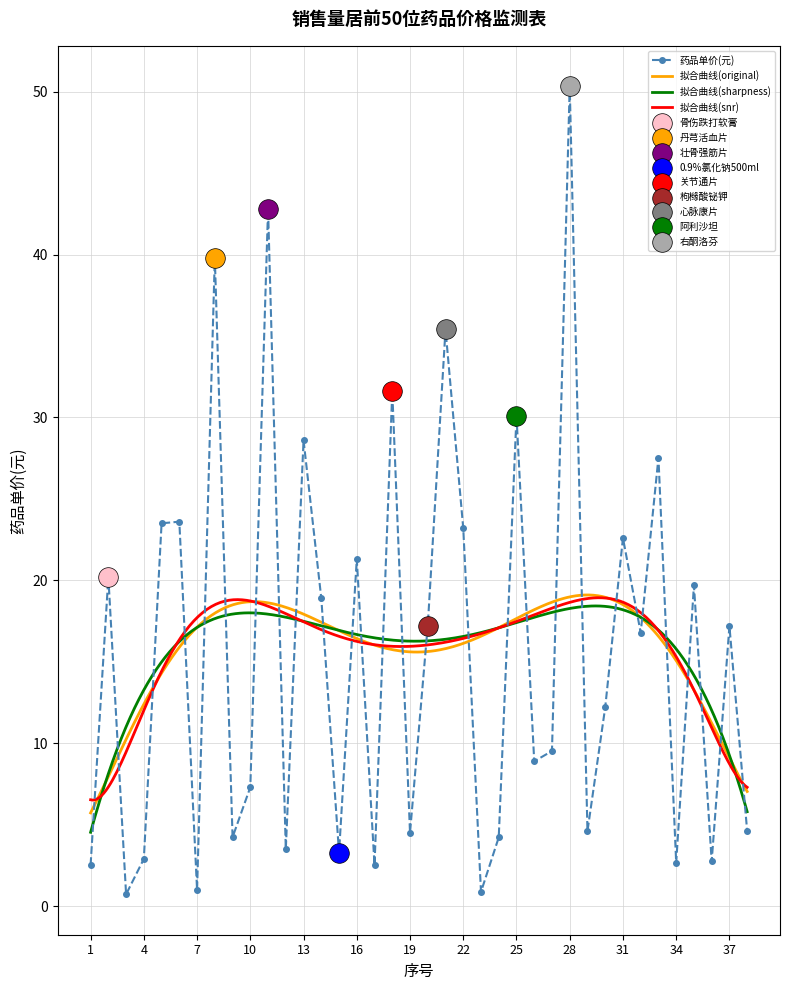

Between 4 and 2, which is larger?

2